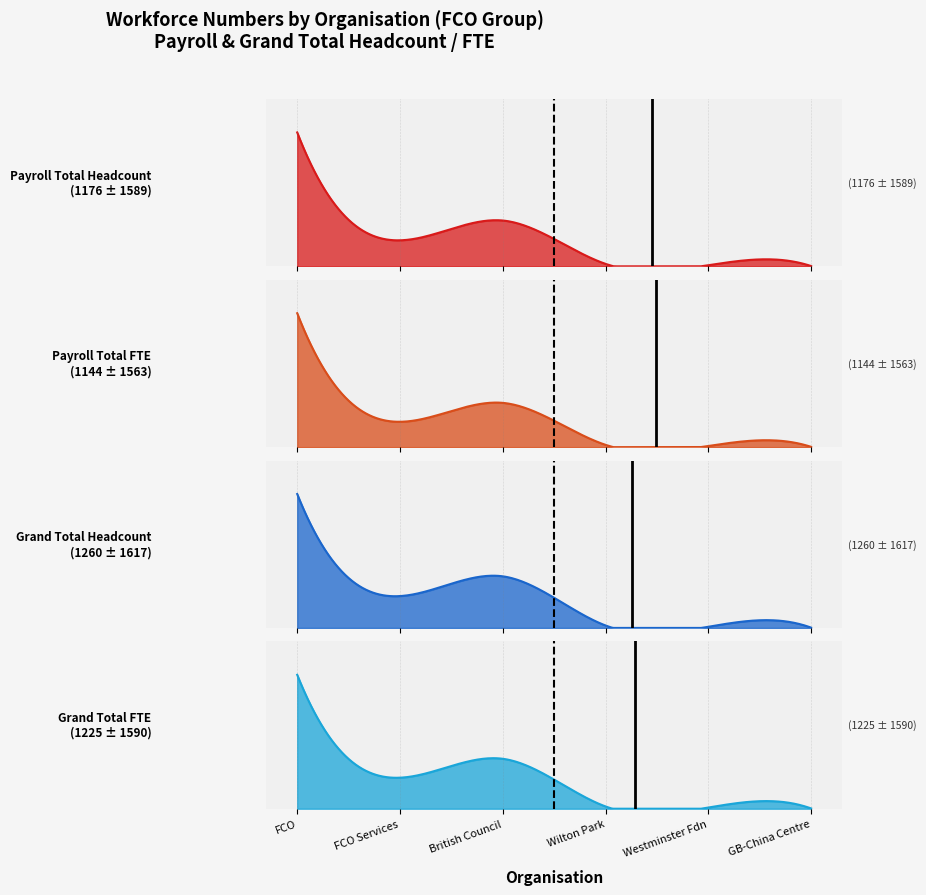

List the labels in order of Payroll Total Headcount value, largest first.

Foreign and Commonwealth Office, British Council, FCO Services, Wilton Park Executive Agency, Westminster Foundation for Democracy, Great Britain - China Centre